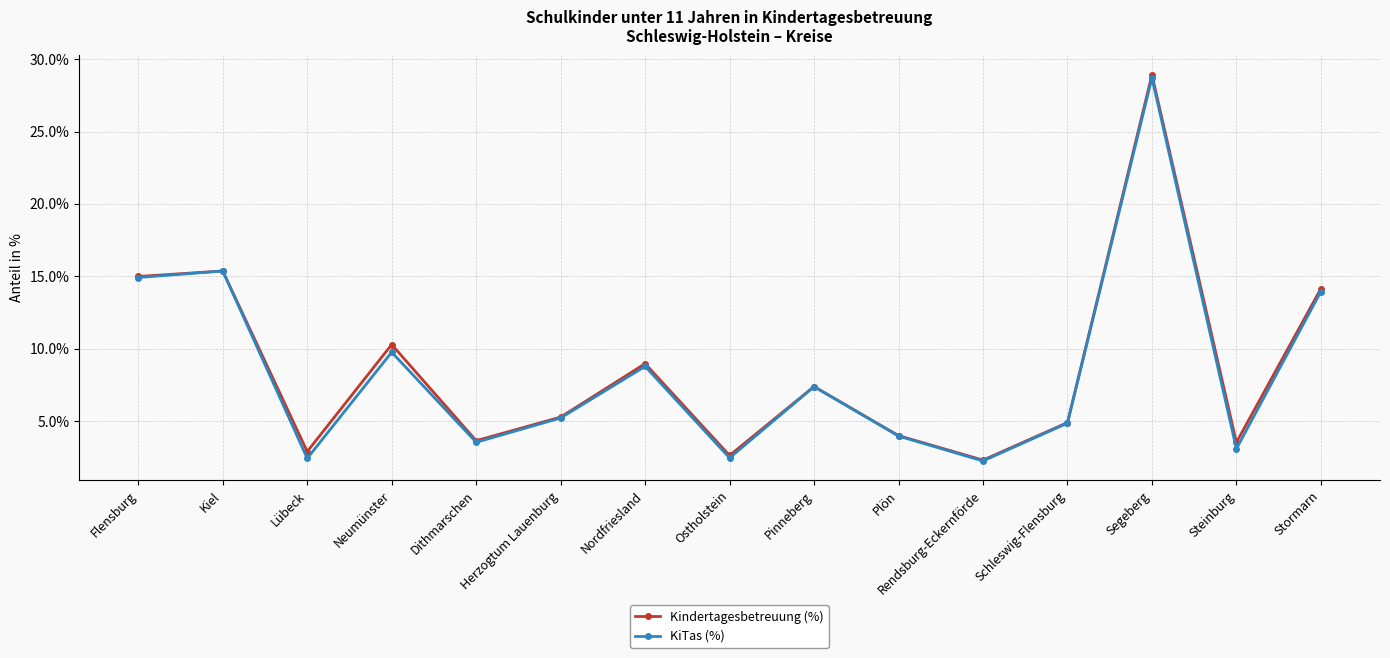

Between Rendsburg-Eckernförde and Segeberg, which series saw the biggest shift?

Kindertagesbetreuung (%)